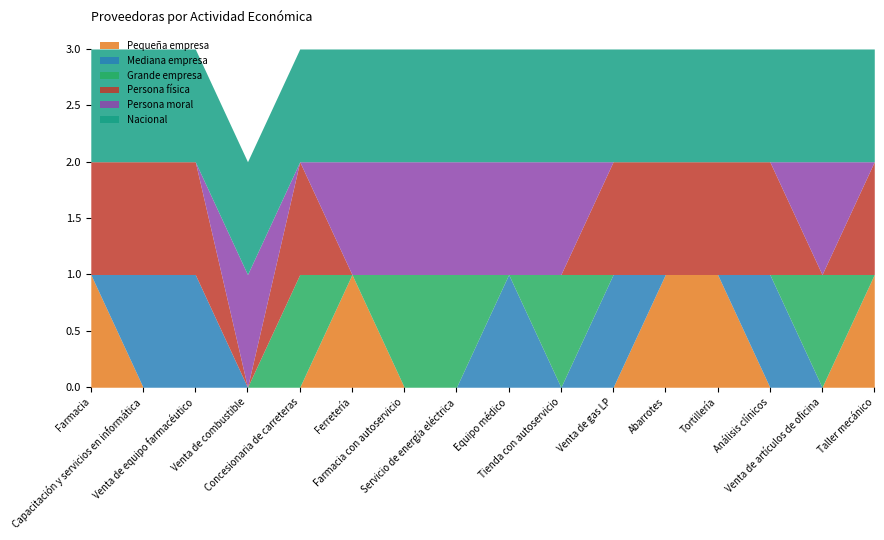

Which series changed the most between Venta de equipo farmacéutico and Taller mecánico?

Pequeña empresa